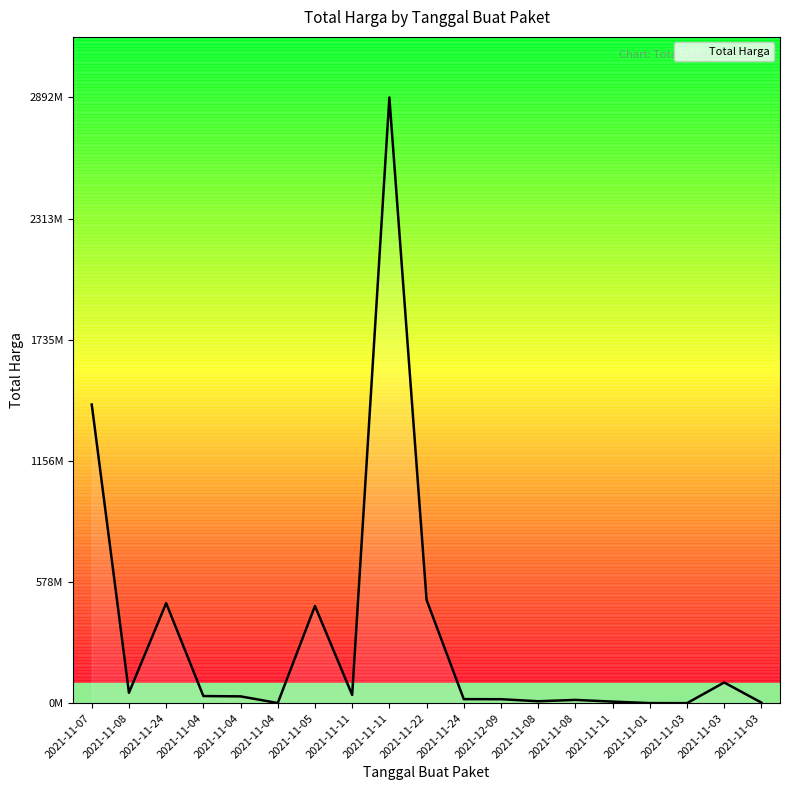

What is the change in value from 2021-11-04 to 2021-11-11?

-26598760